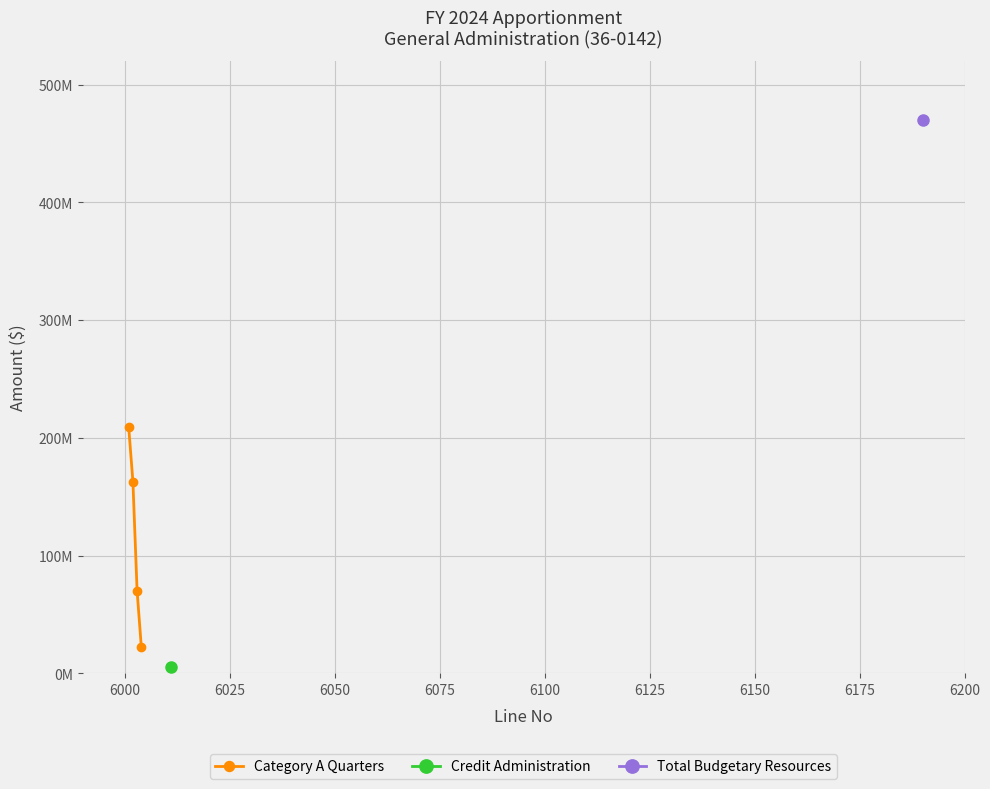

How many lines are shown in the chart?

1